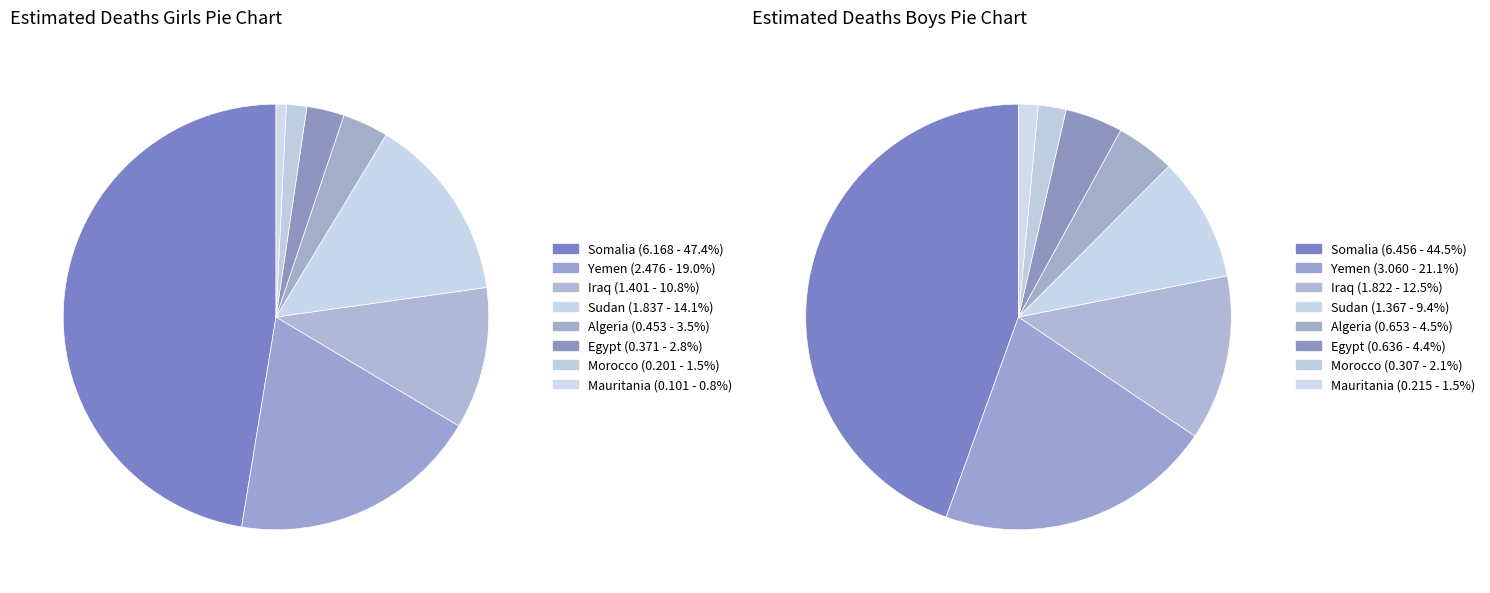

Do Egypt and Somalia together represent more than half of the pie?

No